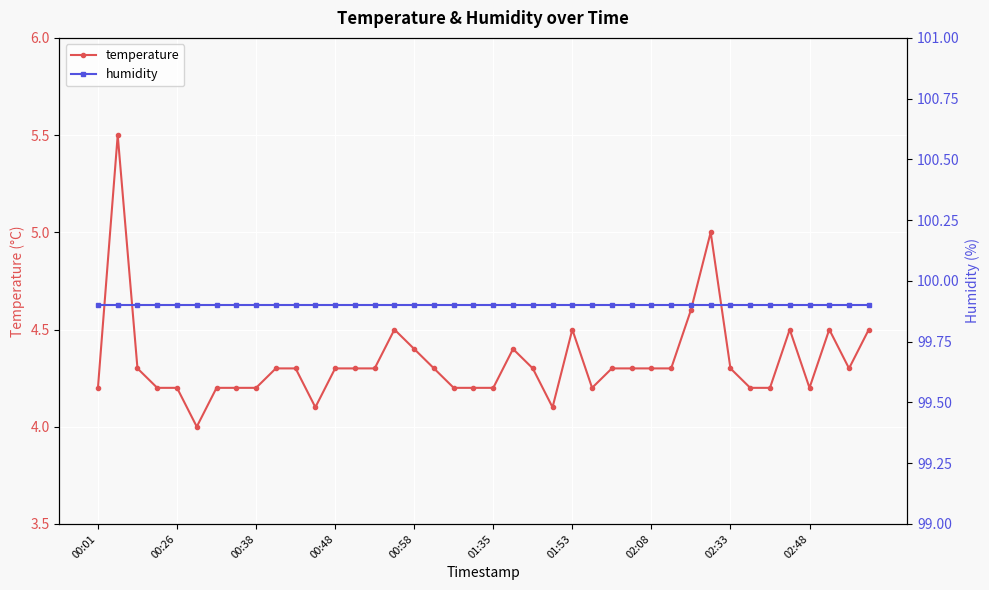

Where is humidity nearest to the value 99?

00:01